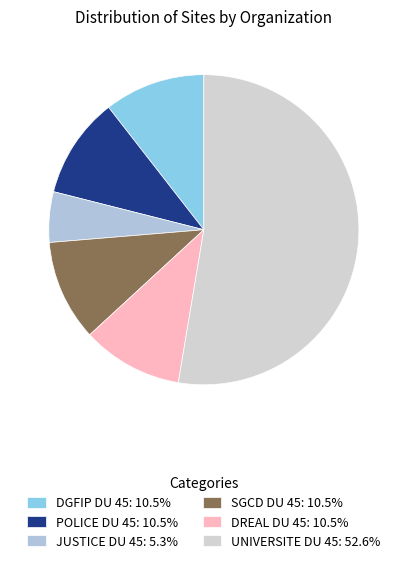

To the nearest percent, what is the difference between the SGCD DU 45 and UNIVERSITE DU 45 slice percentages?

42%